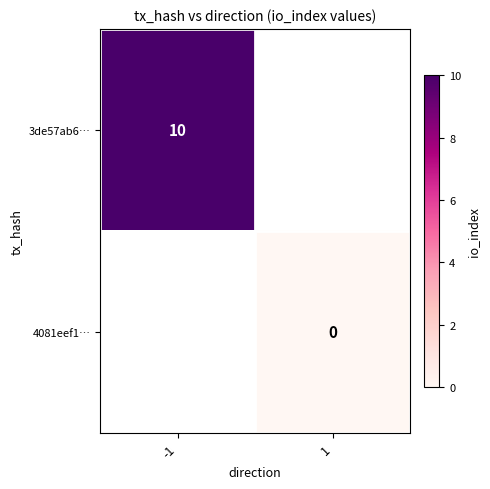

Is it true that 3de57ab6… equals 3 at -1?

False